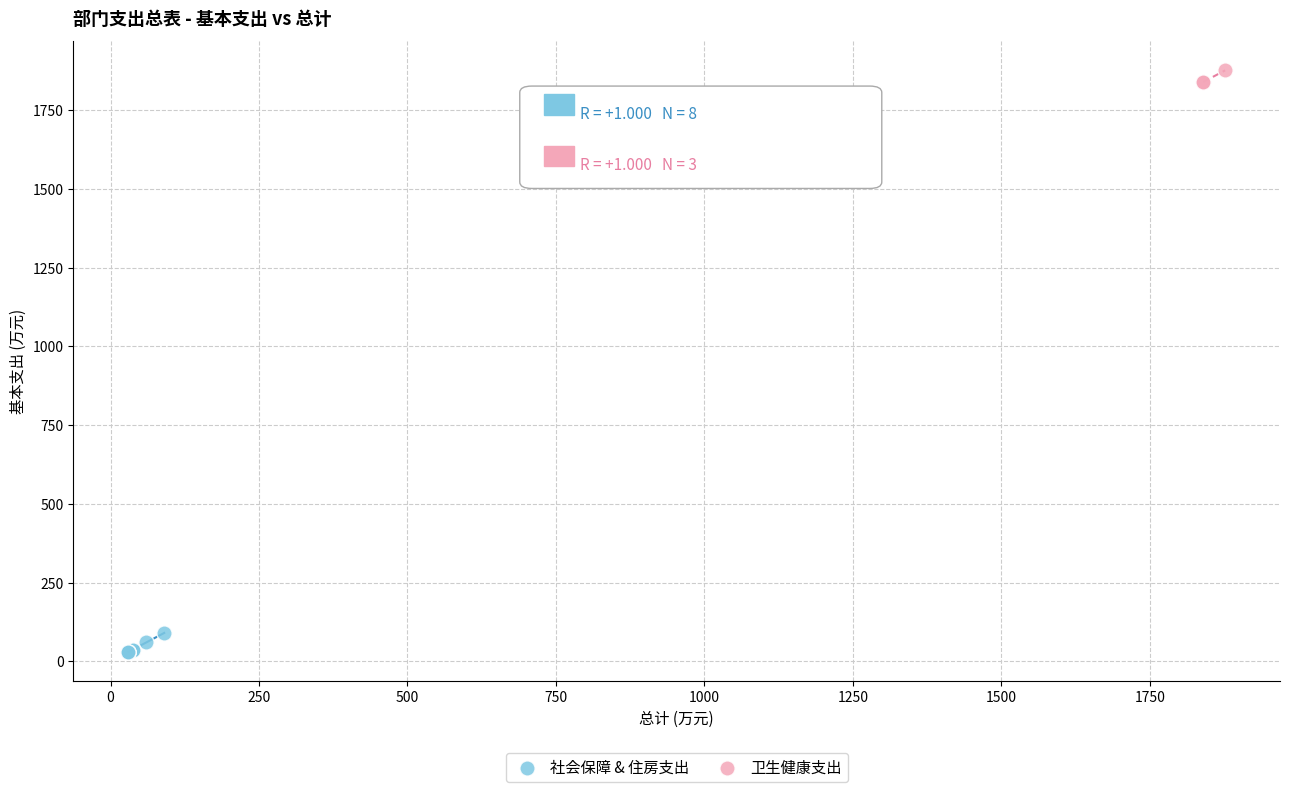

Which series has the widest spread of Y values?

社会保障 & 住房支出